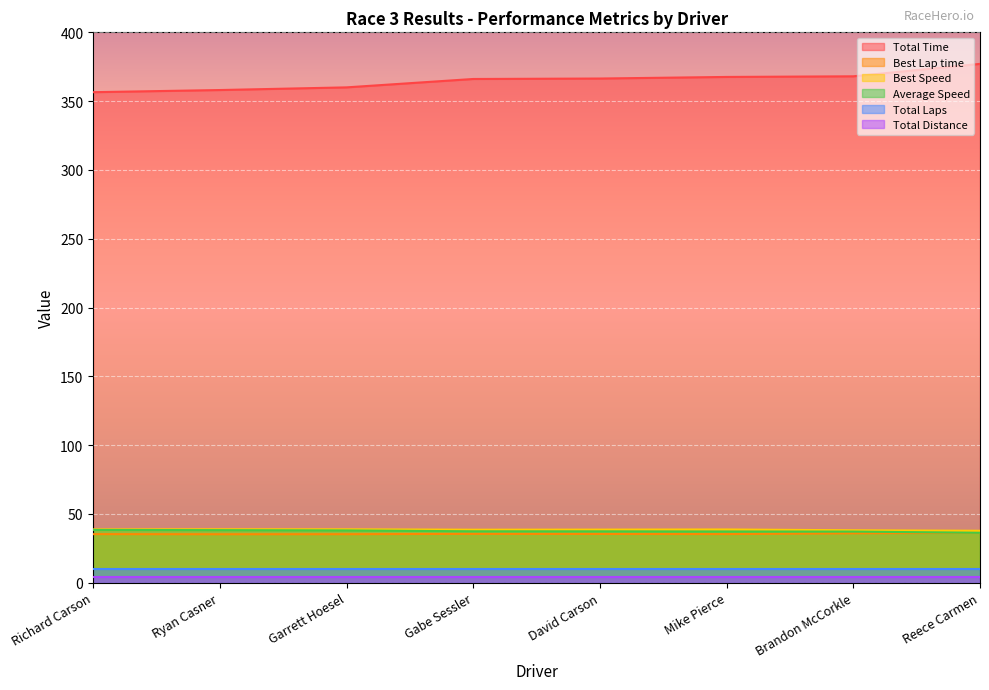

True or false: Total Time and Best Speed intersect in this chart.

False